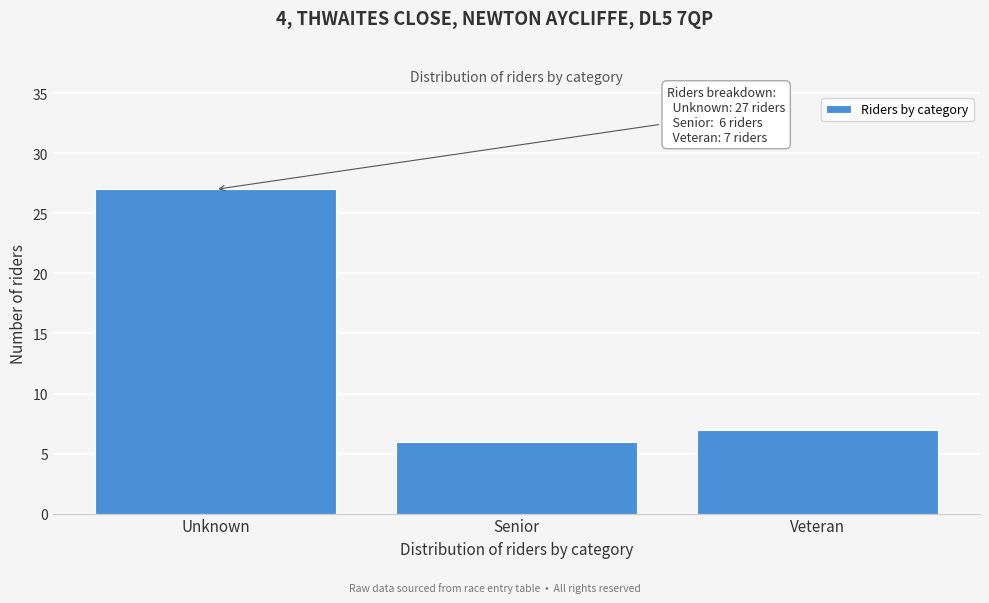

Reading left to right, list all the values displayed in this chart.

Unknown=27	Senior=6	Veteran=7